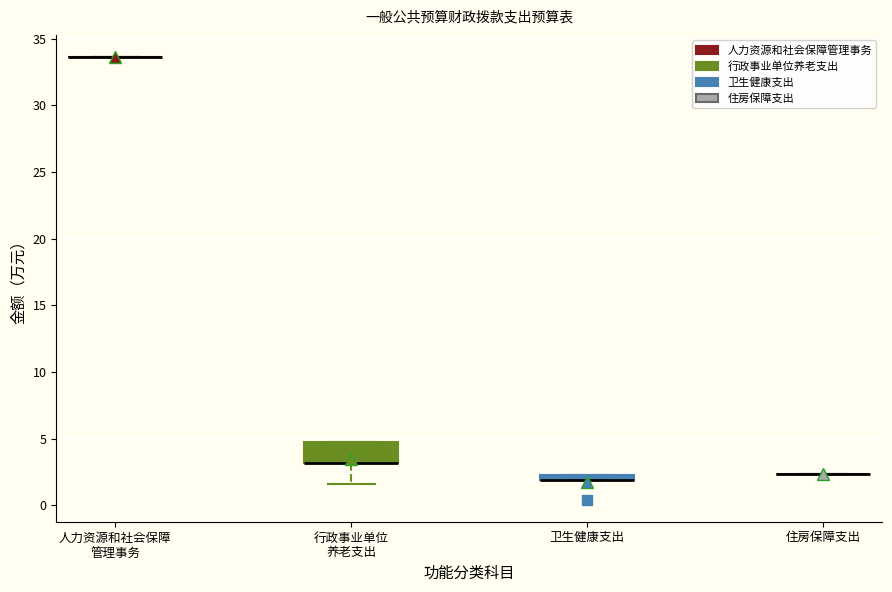

Comparing the boxes themselves (not the whiskers), which one is the tallest?

行政事业单位 养老支出